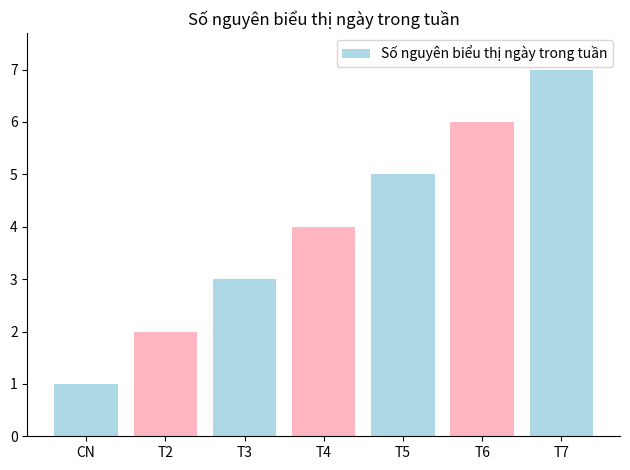

True or false: the data shows 5 at T4.

False